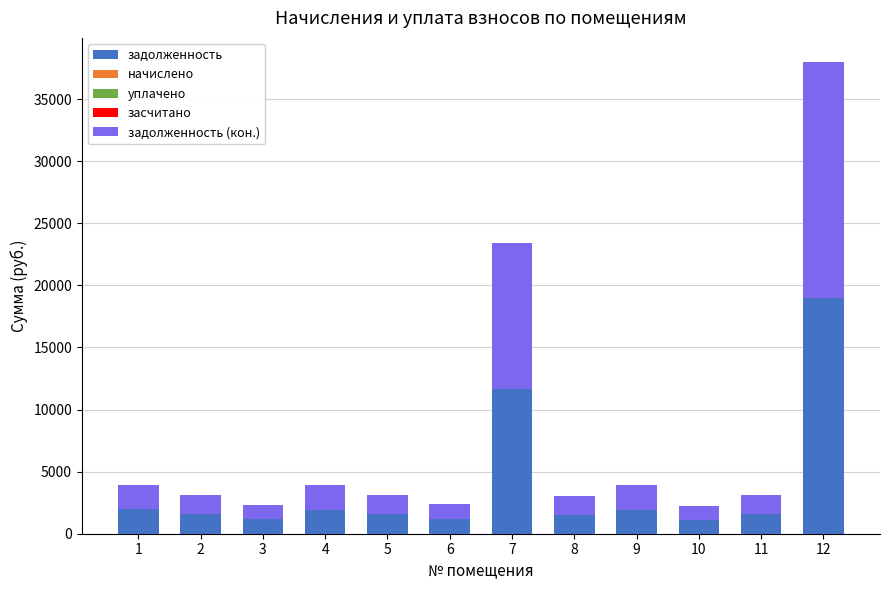

What is the lowest value of the задолженность series?

1130.9